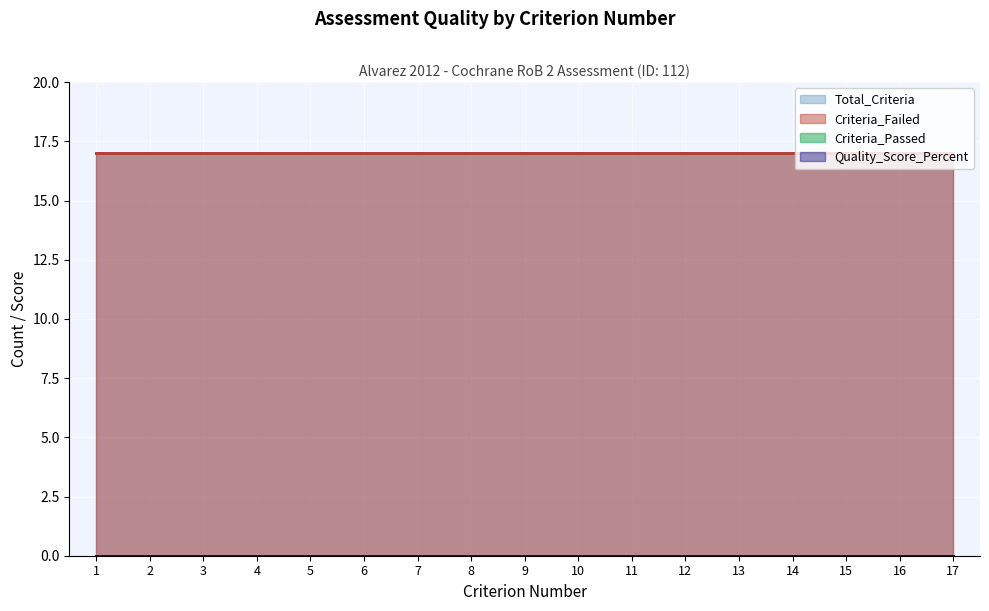

What is the value of the Criteria_Failed point at the 9th from the left?

17